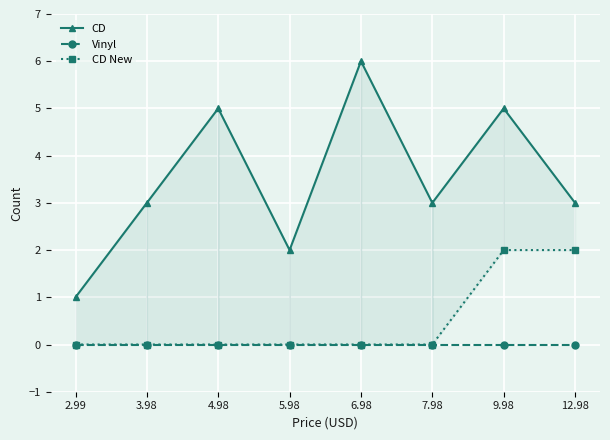

Rank the series at 3.98 from lowest to highest value.

Vinyl, CD New, CD